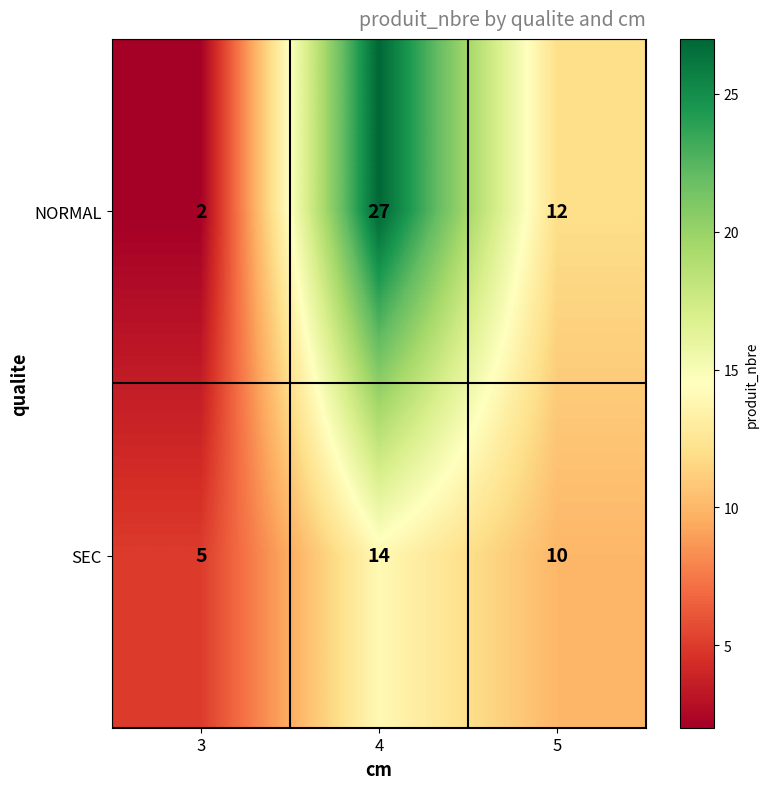

Rank the series at 3 from highest to lowest value.

SEC, NORMAL